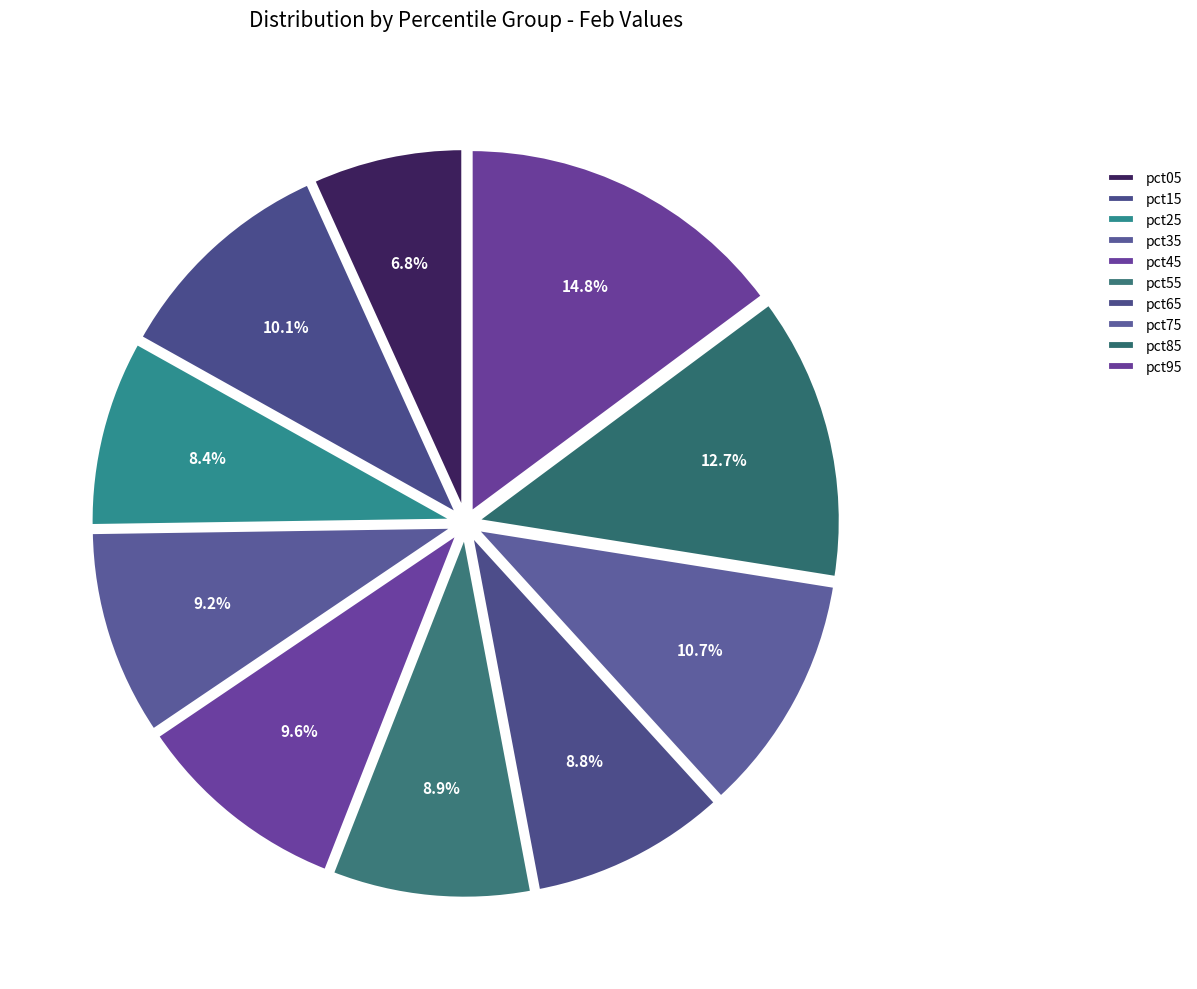

What is the total percentage of pct25 and pct75?

19.1%